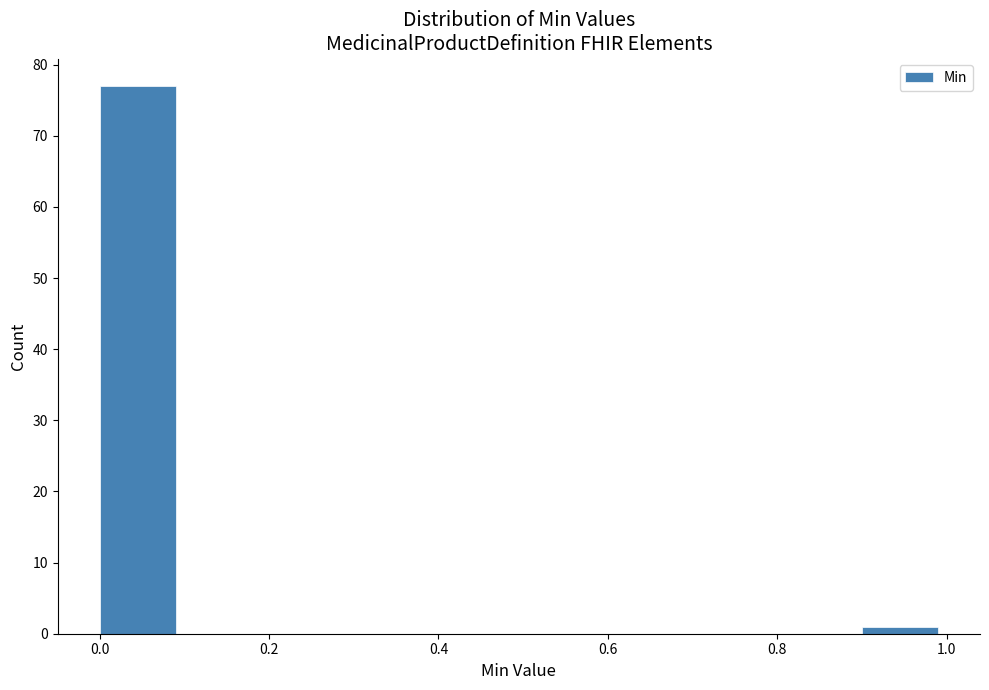

Reading left to right, list every bar in this chart as the range it spans on the x-axis followed by its height. The values are not printed on the chart, so give them approximately, as read against the axis.

0.0 to 0.1: 77
0.1 to 0.2: 0
0.2 to 0.3: 0
0.3 to 0.4: 0
0.4 to 0.5: 0
0.5 to 0.6: 0
0.6 to 0.7: 0
0.7 to 0.8: 0
0.8 to 0.9: 0
0.9 to 1.0: 1